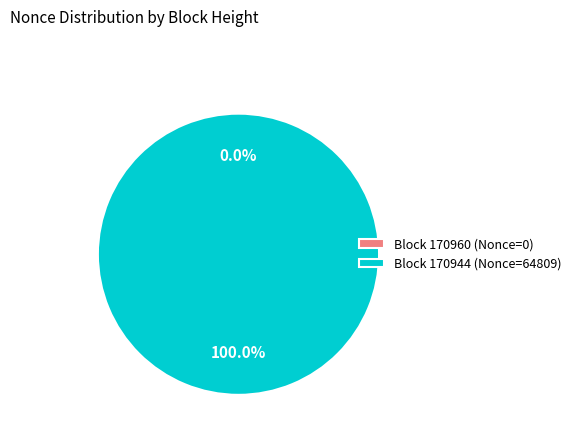

To the nearest percent, what percentage of the pie is 170944?

100%